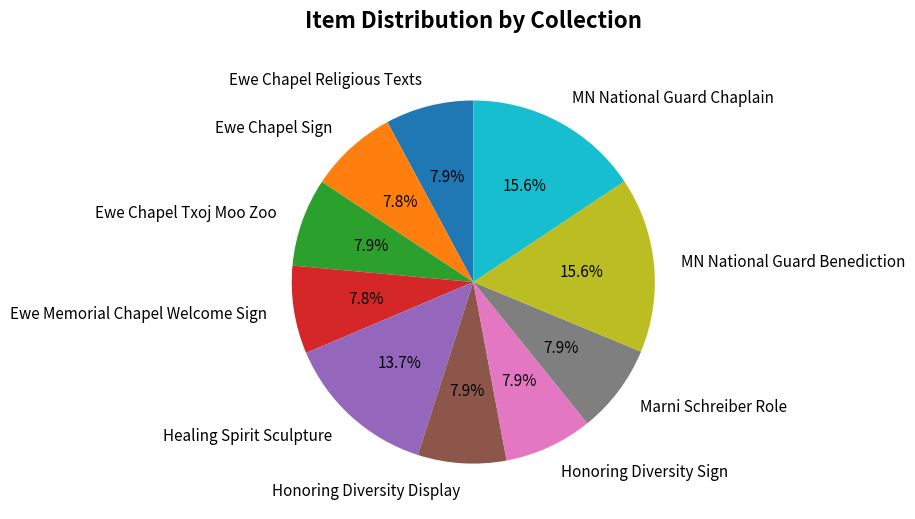

What is the total percentage of Honoring Diversity Sign and Marni Schreiber Role?

15.8%